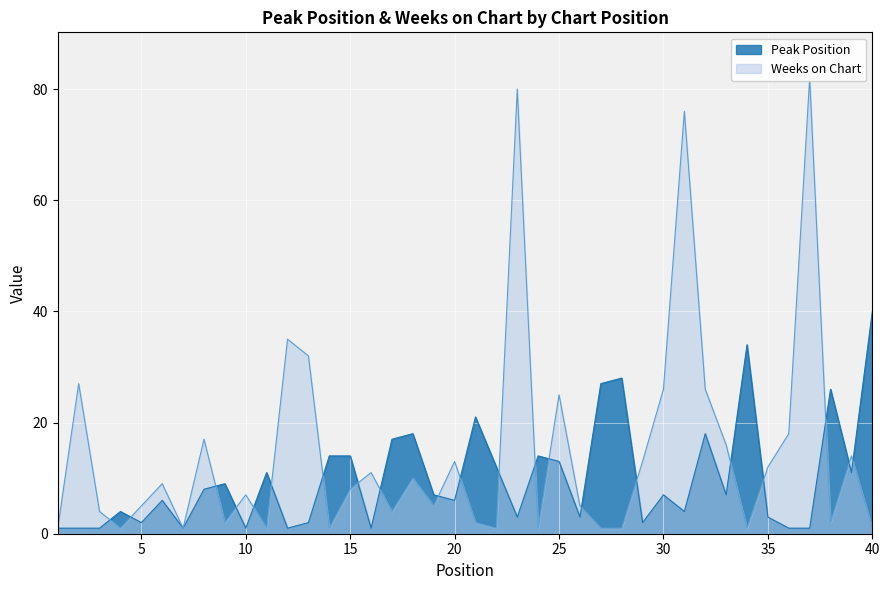

Which series has the largest range (max minus min)?

Weeks on Chart